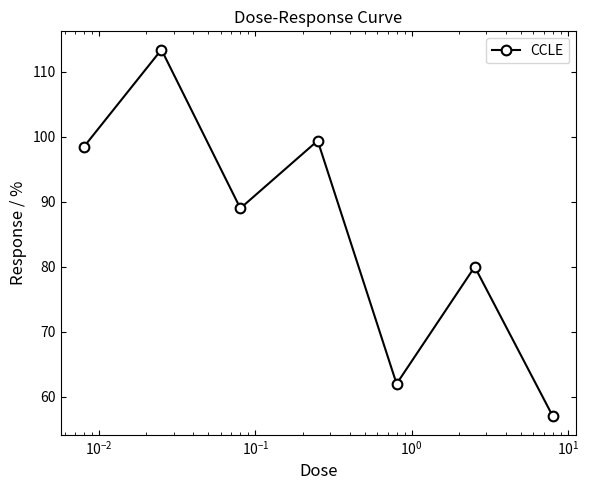

What is the greatest value displayed?

113.4